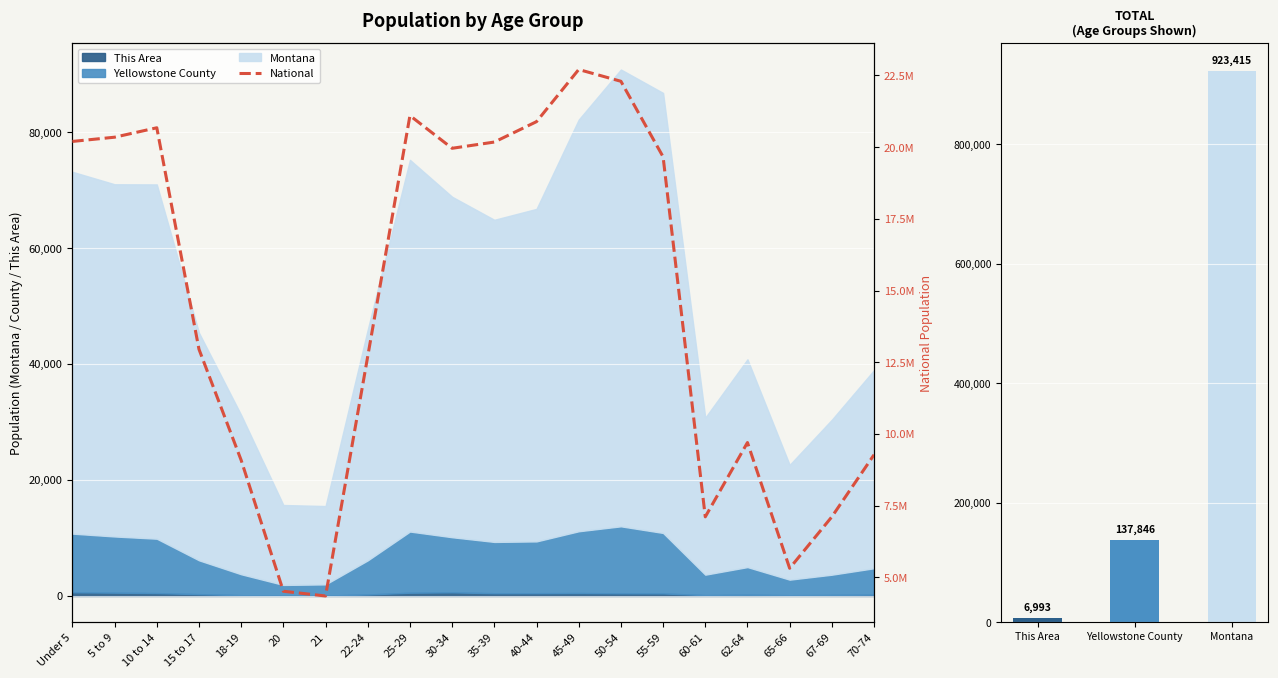

Is it true that the value at 40-44 is 8692601?

False